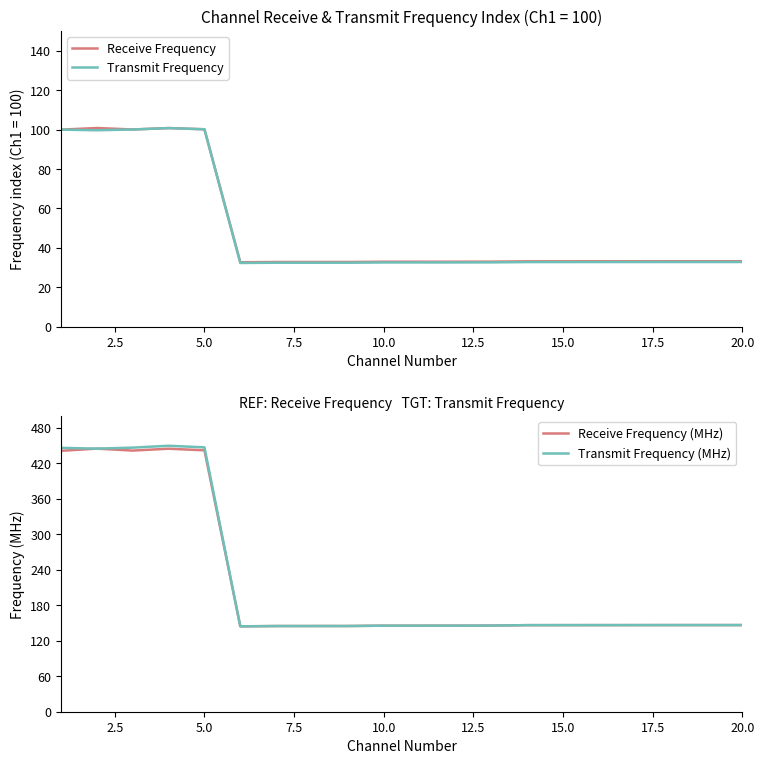

What is the maximum value for Receive Frequency?

100.8